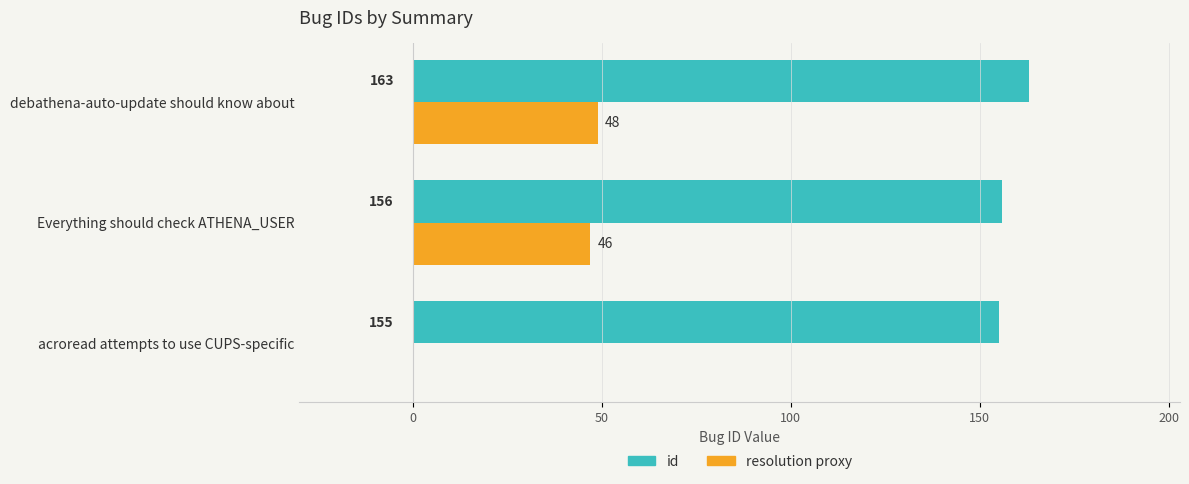

What is the total value across all series at acroread attempts to use CUPS-specific?

155.0